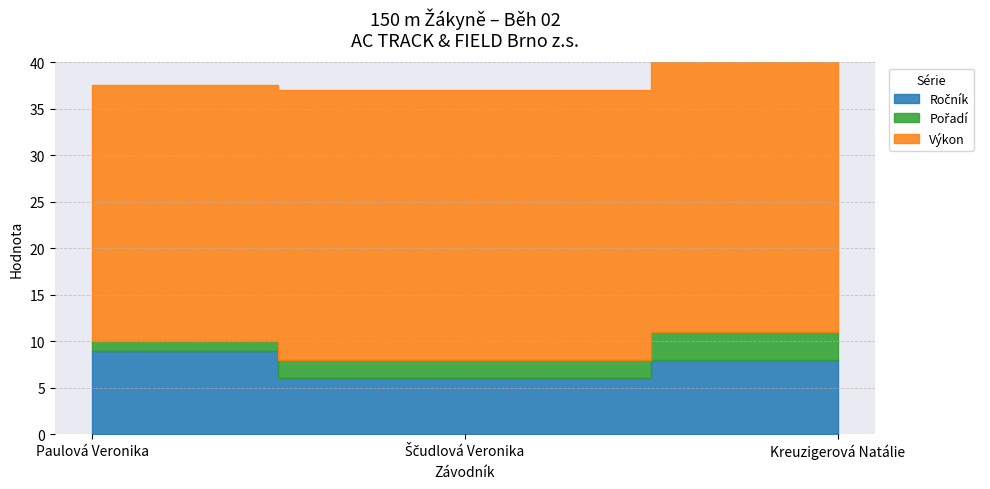

How many lines are shown in the chart?

3